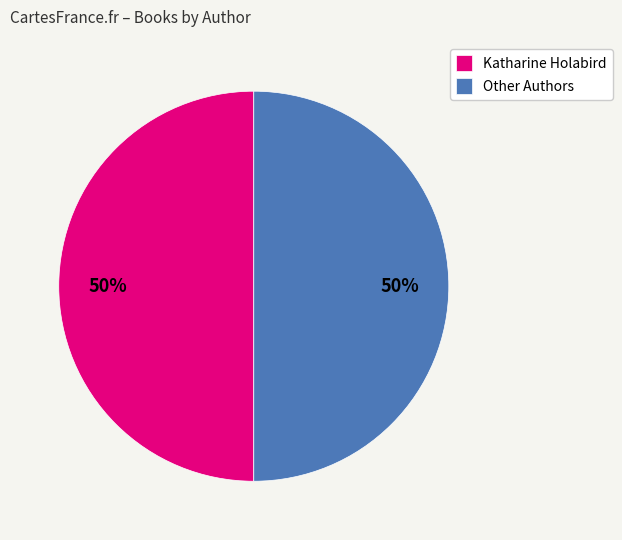

Approximately how many times larger is the value at Other Authors compared to Katharine Holabird?

1.0